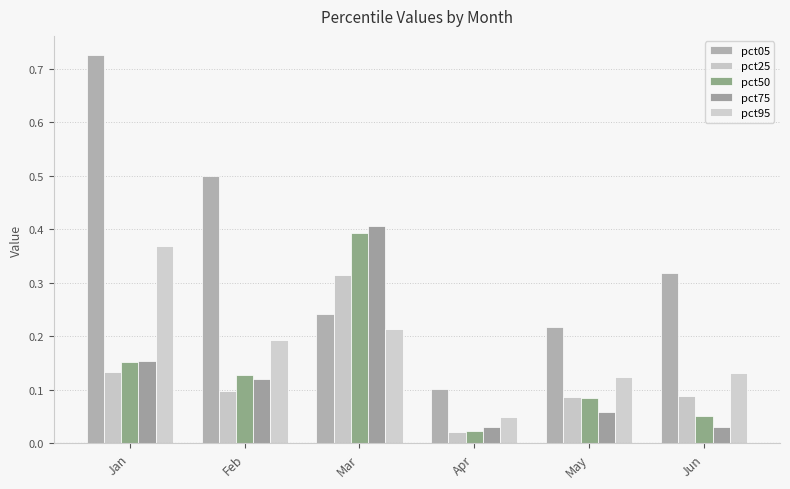

Rank the series by their maximum value, from highest to lowest.

pct05, pct75, pct50, pct95, pct25